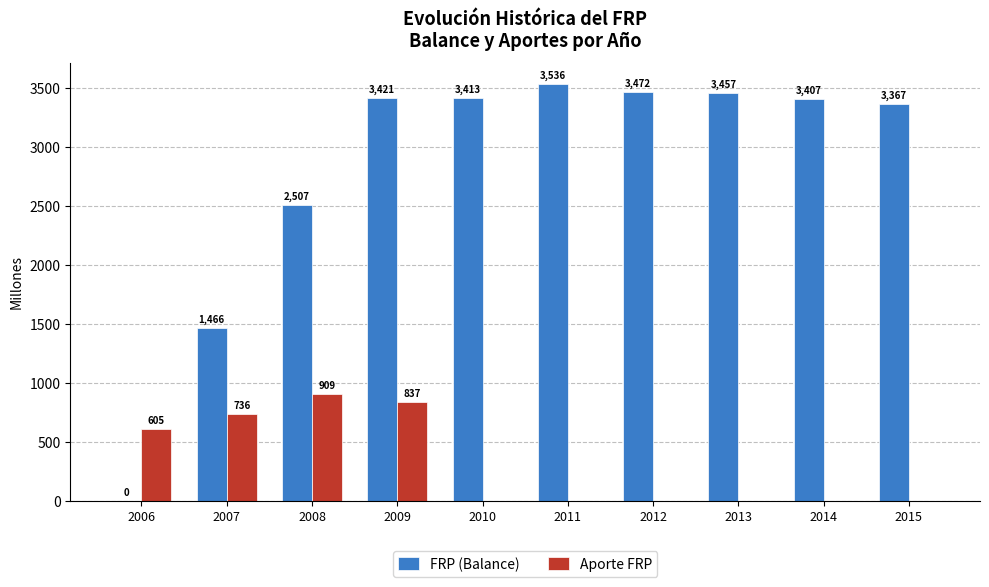

What is the maximum value for Aporte FRP?

909.1